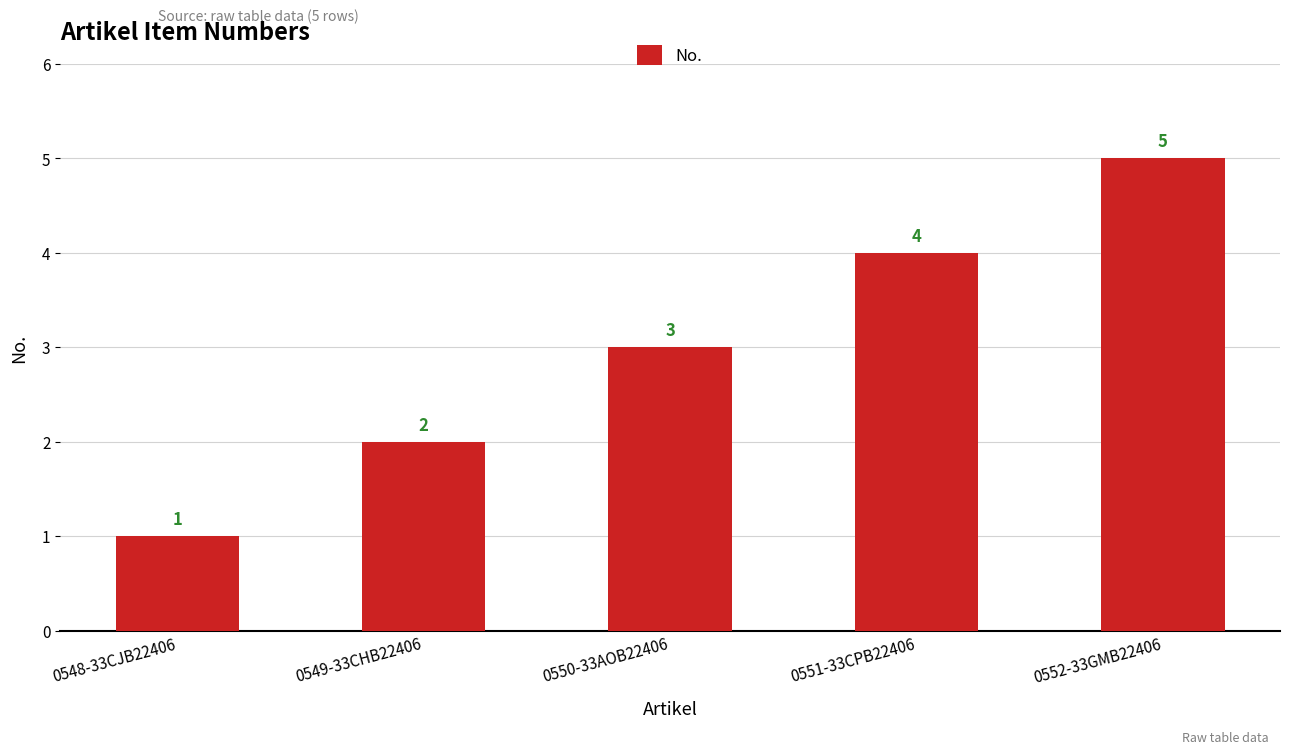

What is the label of the 4th bar from the left?

0551-33CPB22406